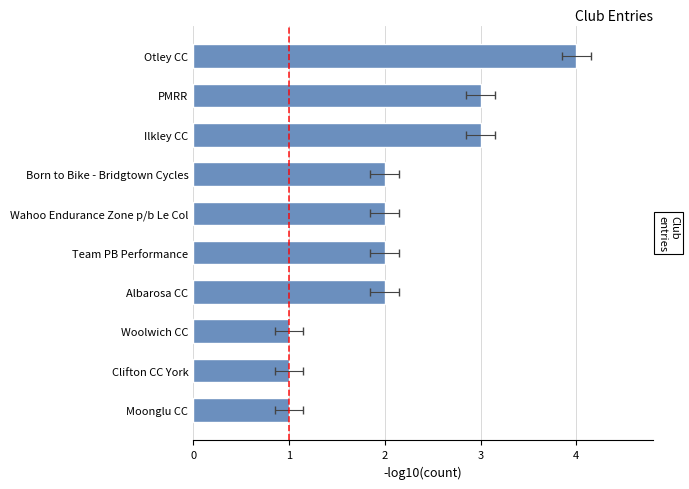

Is it true that the value at Albarosa CC is 4?

False